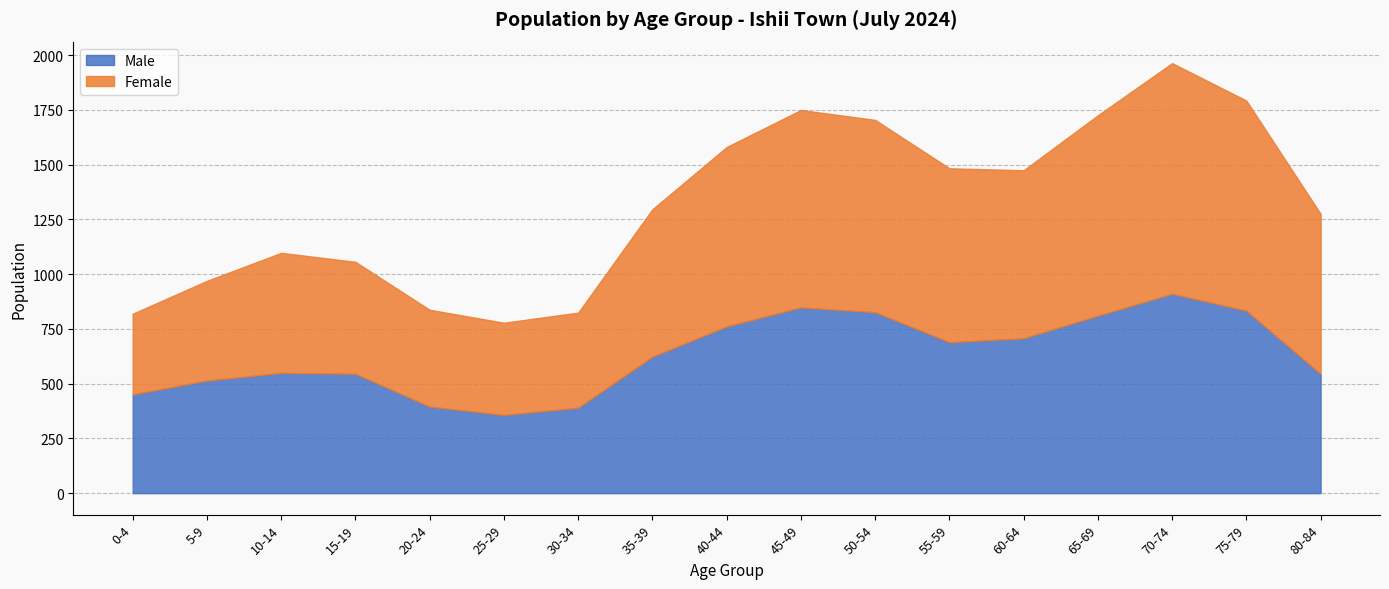

How many data points in Female are above 731?

8